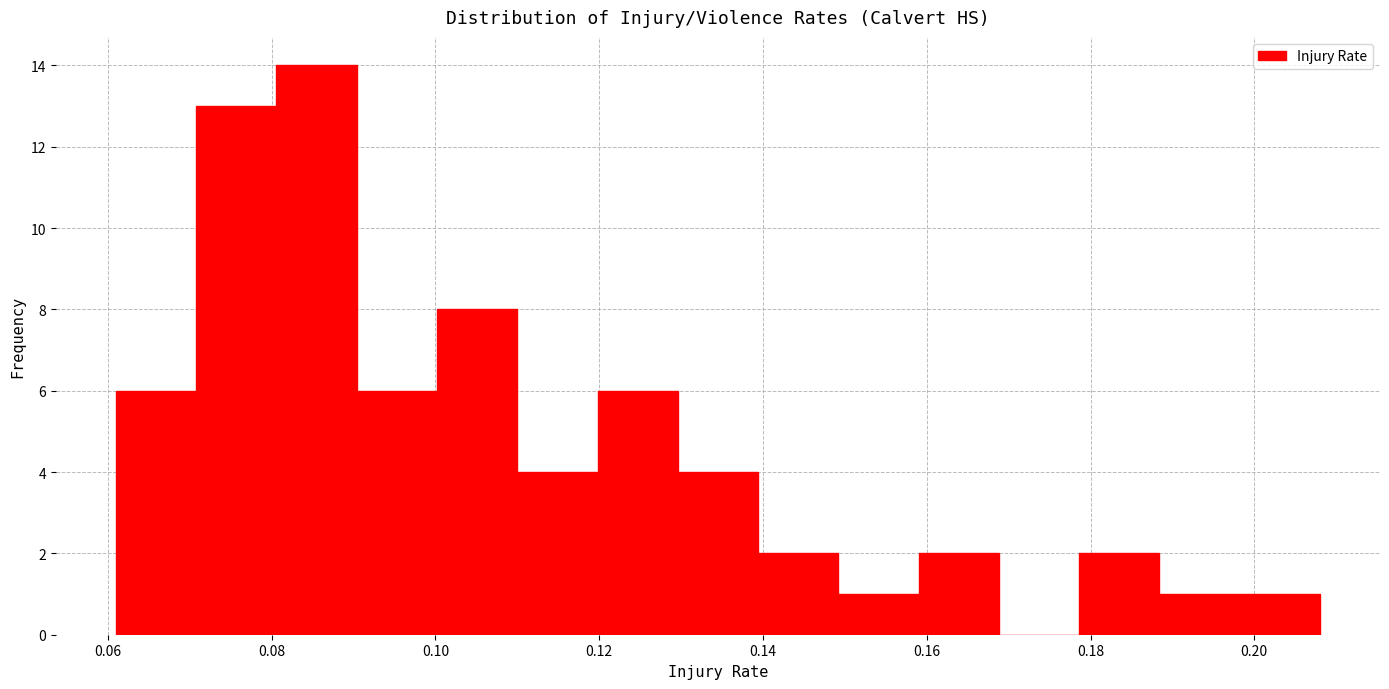

Reading left to right, transcribe this chart: for each bar, give the range it covers on the x-axis and its height. Neither the bar edges nor the heights are printed on the chart, so give them approximately, as read against the axes.

0.062 to 0.070: 6
0.070 to 0.080: 13
0.080 to 0.090: 14
0.090 to 0.100: 6
0.100 to 0.110: 8
0.110 to 0.120: 4
0.120 to 0.130: 6
0.130 to 0.140: 4
0.140 to 0.150: 2
0.150 to 0.160: 1
0.160 to 0.168: 2
0.168 to 0.178: 0
0.178 to 0.188: 2
0.188 to 0.198: 1
0.198 to 0.208: 1